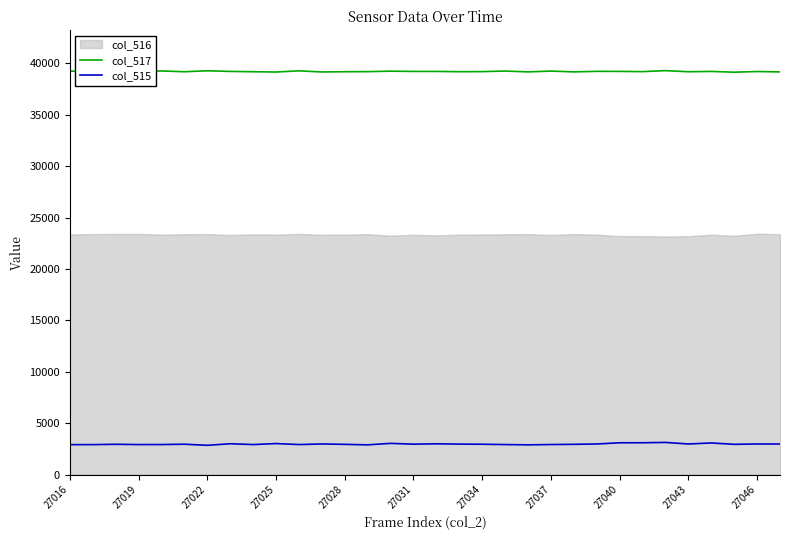

Which series has the largest total across all categories?

col_517